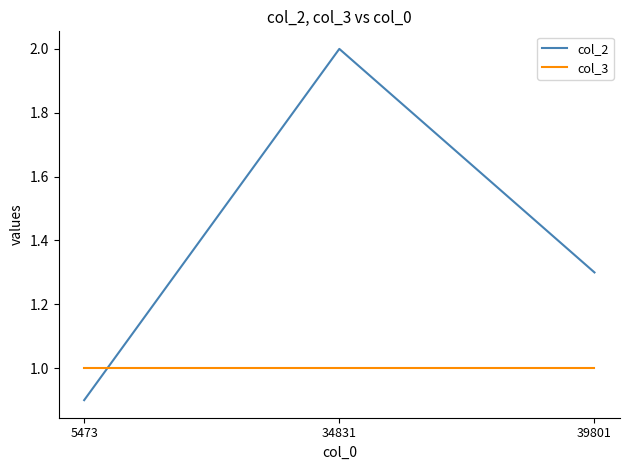

Reading right to left, extract all data points from this chart.

col_2: 1.3	2.0	0.9
col_3: 1.0	1.0	1.0